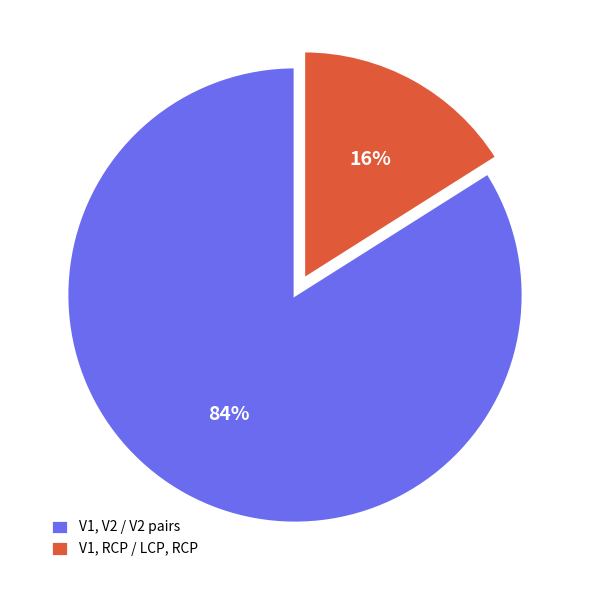

The V1, RCP / LCP, RCP slice represents 16% of the pie. True or false?

True